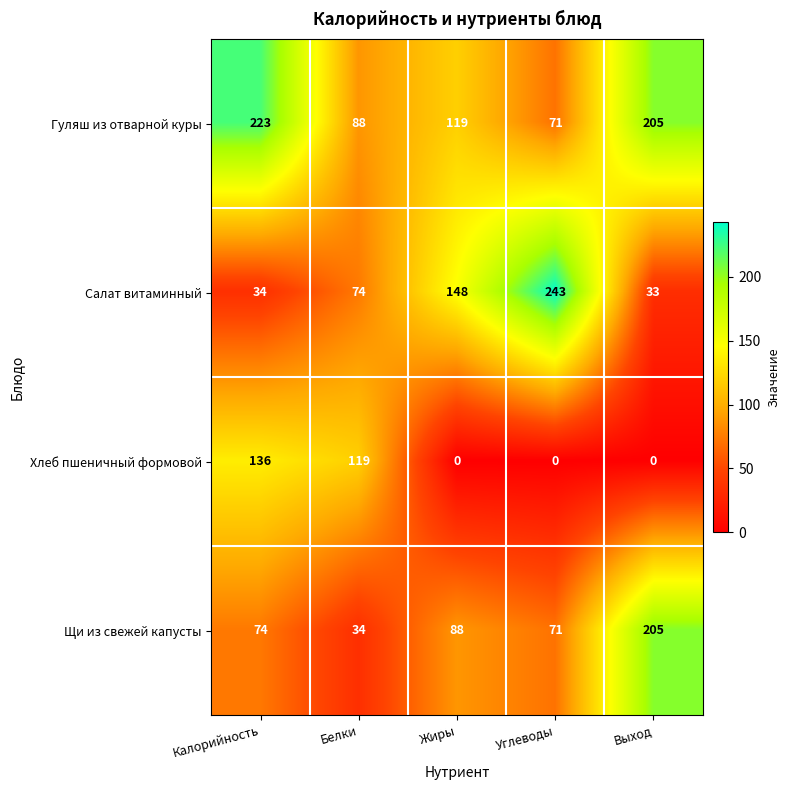

How many data points does each series have?

5